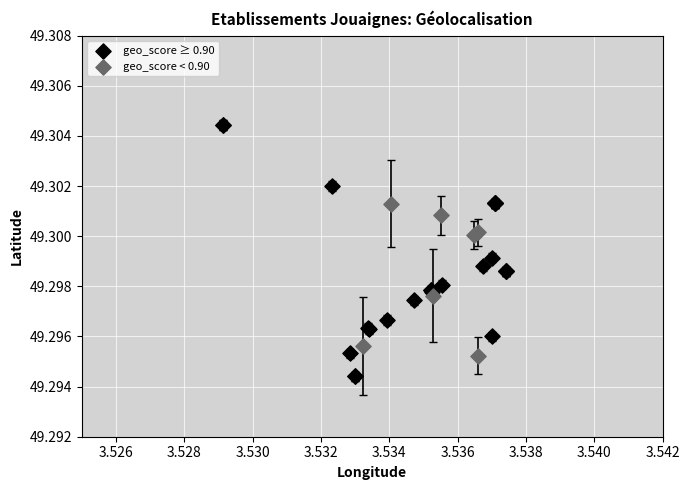

Which series has the widest spread of Y values?

geo_score ≥ 0.90